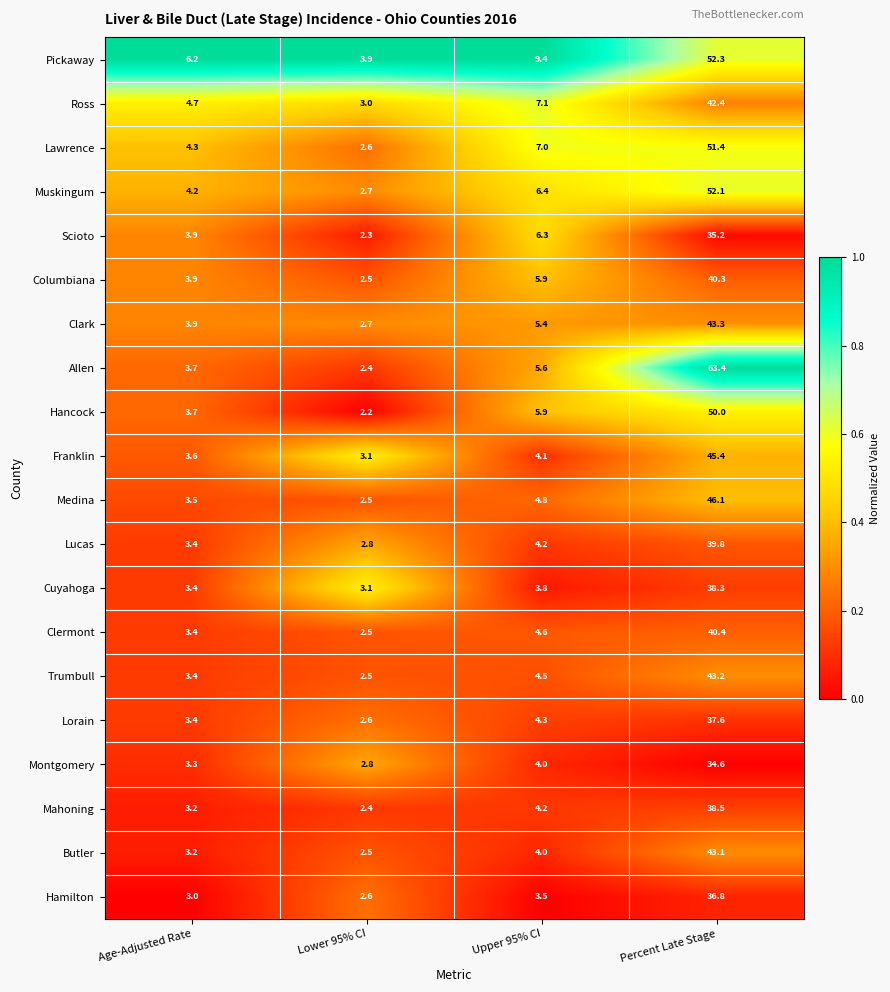

Which series has the largest total across all categories?

Allen